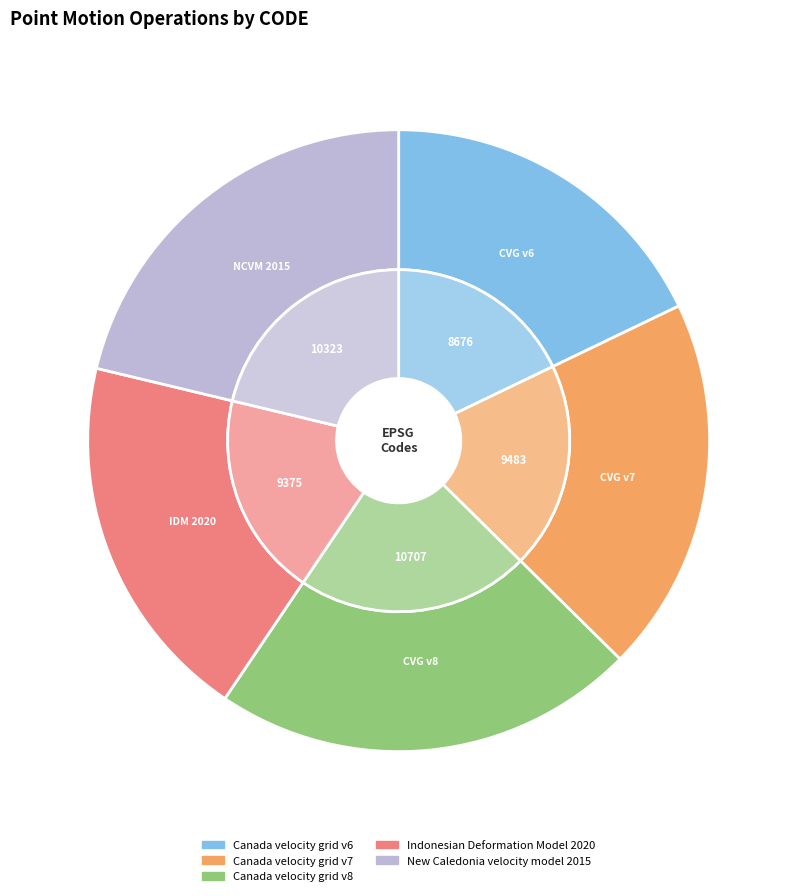

Which category has the smallest portion of the pie?

Canada velocity grid v6